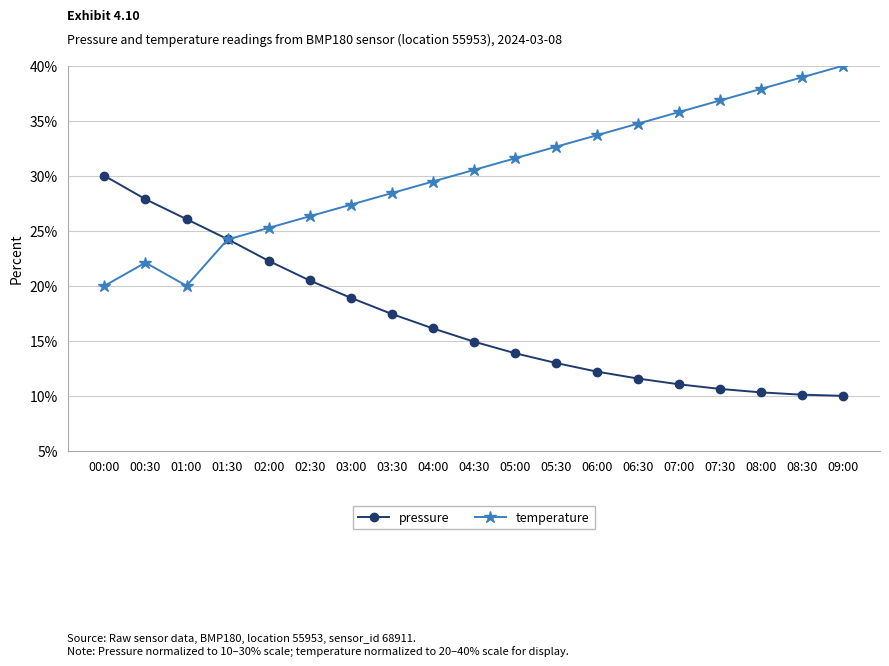

Which series changed the most between 00:30 and 04:30?

pressure